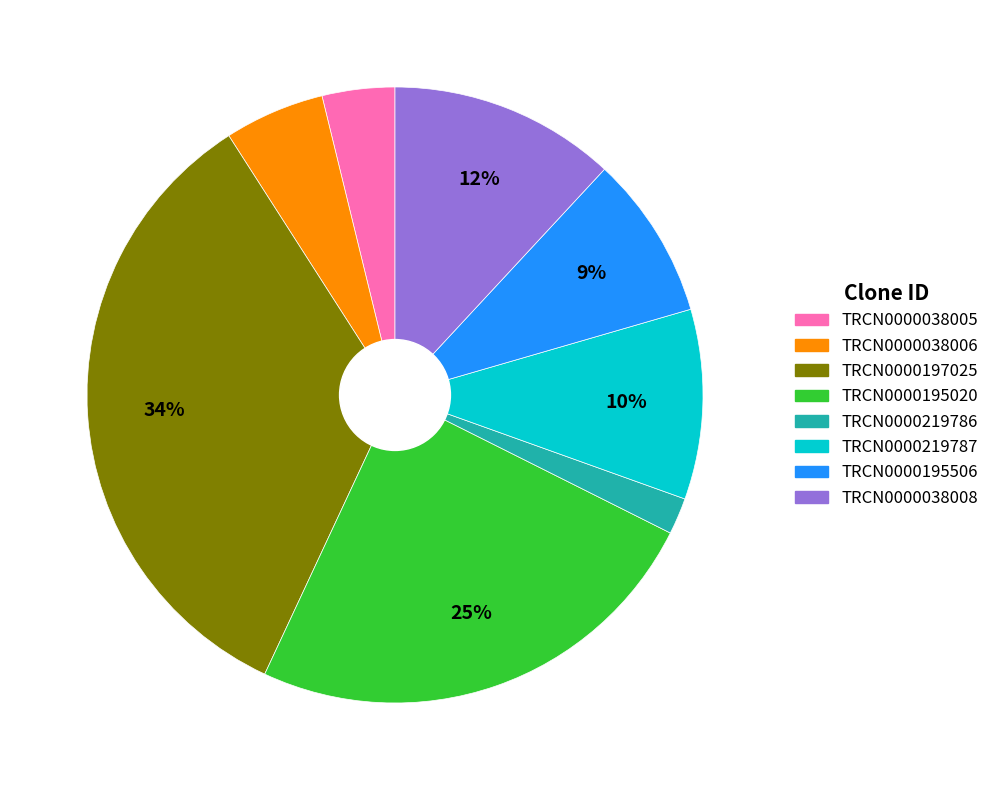

How many segments does this pie chart have?

8